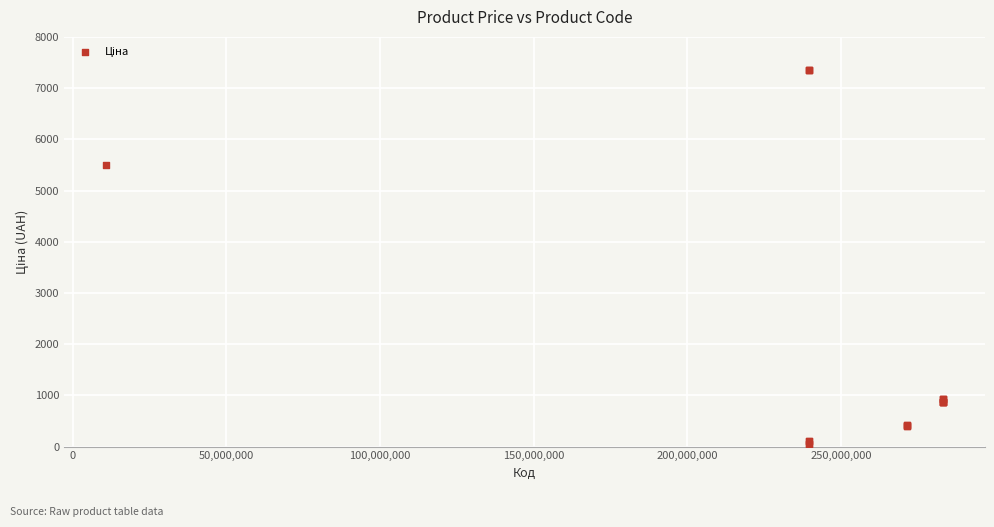

What Y value in the scatter plot is closest to 3707?

5497.3